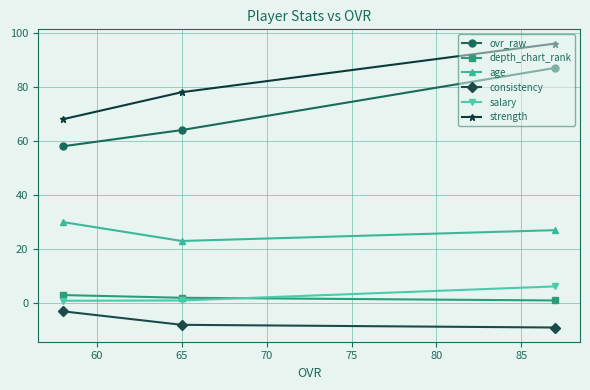

Which series has the widest spread of values?

ovr_raw